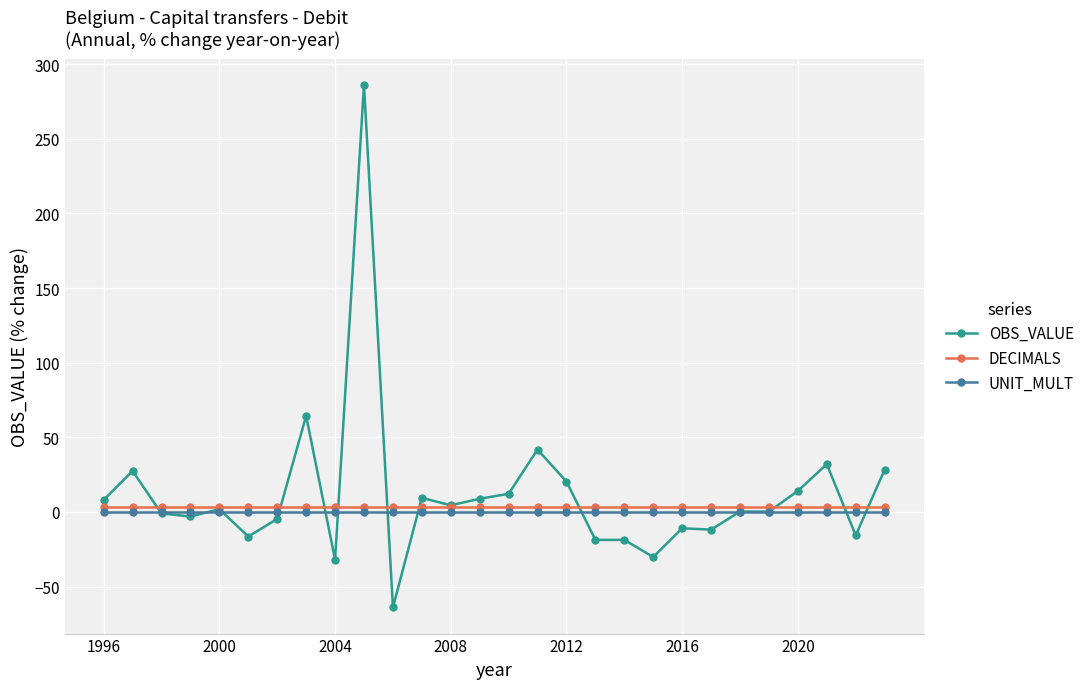

What is the value of the DECIMALS point at the 23rd from the left?

3.0